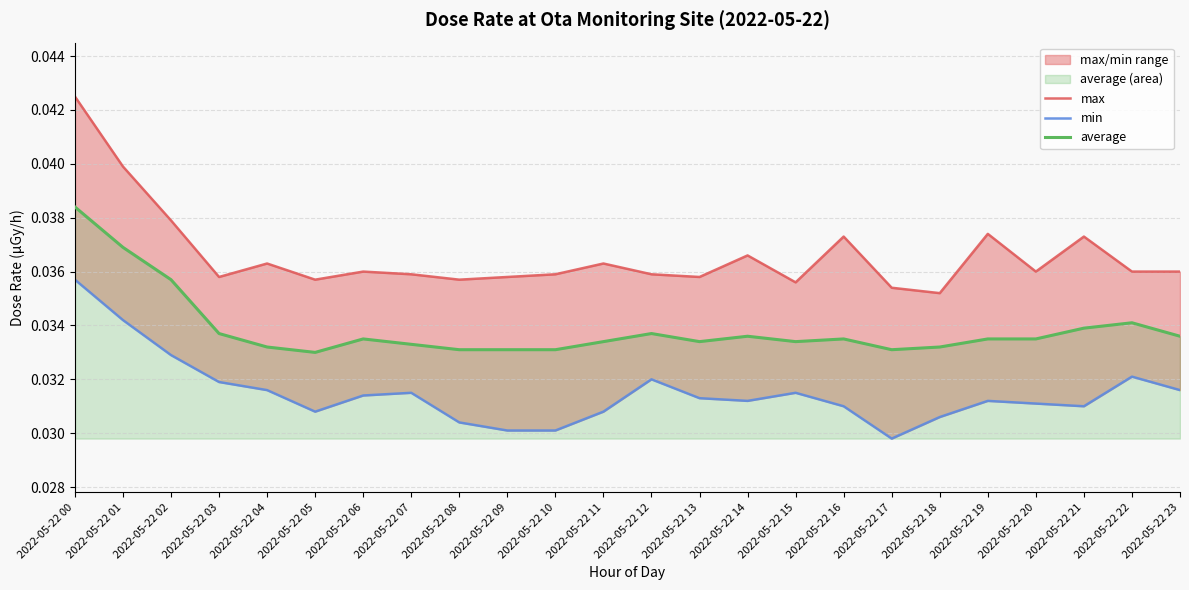

Is it true that average equals 0.1 at 2022-05-22 23?

False